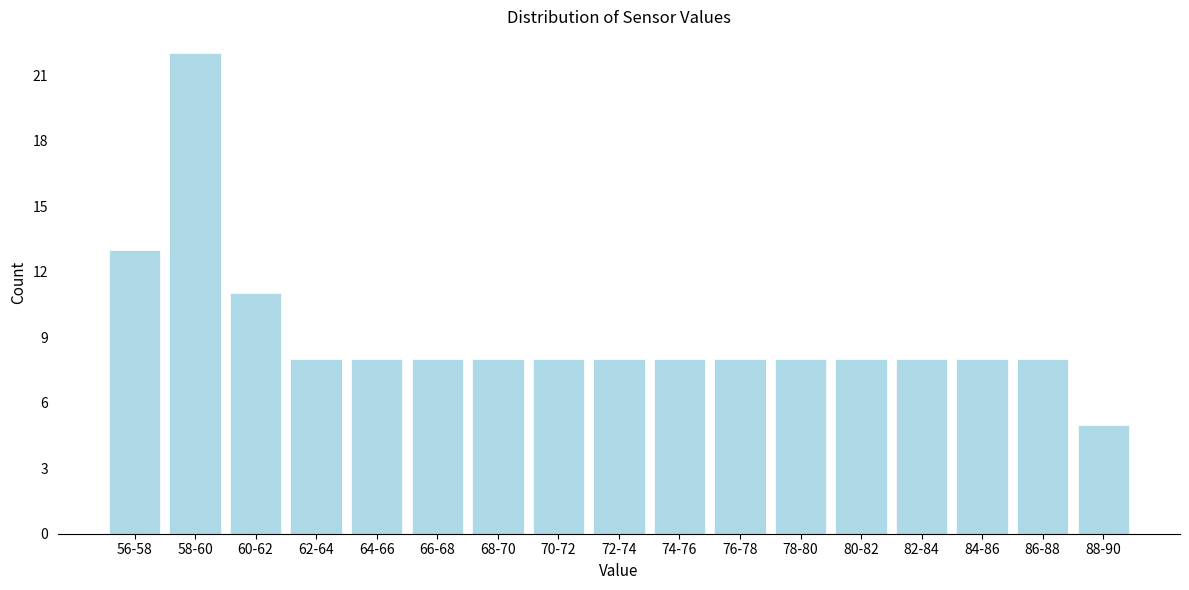

Reading left to right, what are all the values shown in this chart?

56-58=13	58-60=22	60-62=11	62-64=8	64-66=8	66-68=8	68-70=8	70-72=8	72-74=8	74-76=8	76-78=8	78-80=8	80-82=8	82-84=8	84-86=8	86-88=8	88-90=5